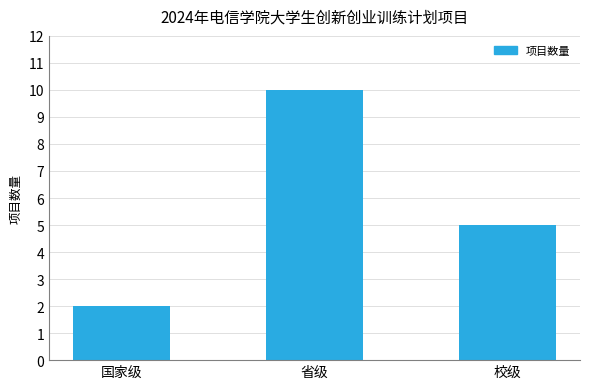

What is the change in value from 国家级 to 省级?

+8